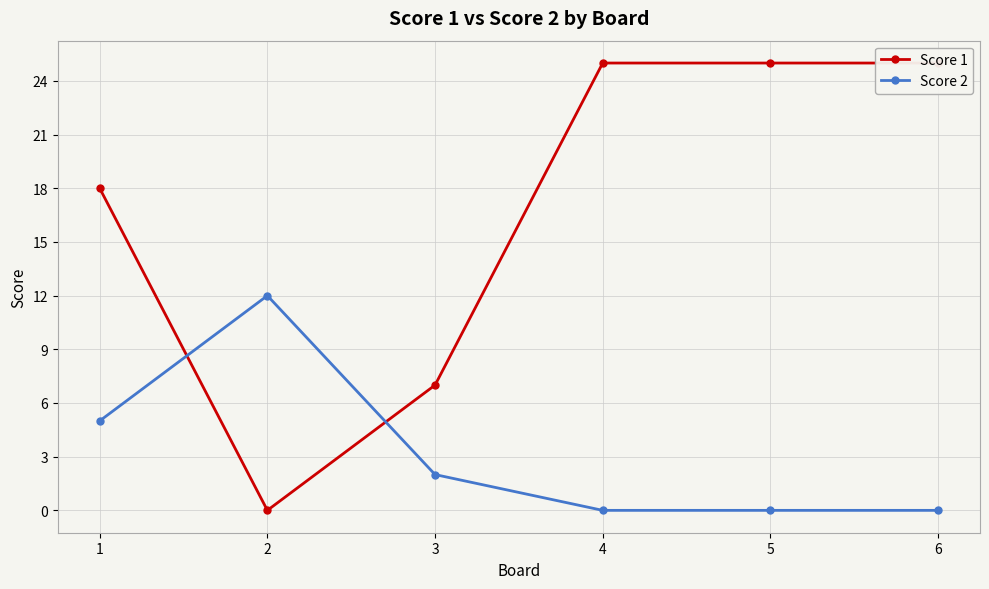

Does the chart display data point markers on the line(s)?

Yes